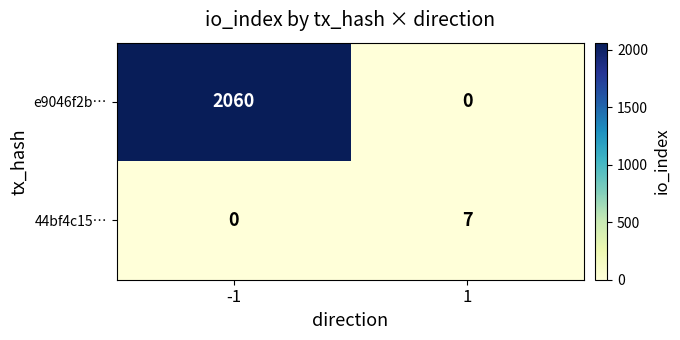

At which category is the sum across all series the highest?

-1